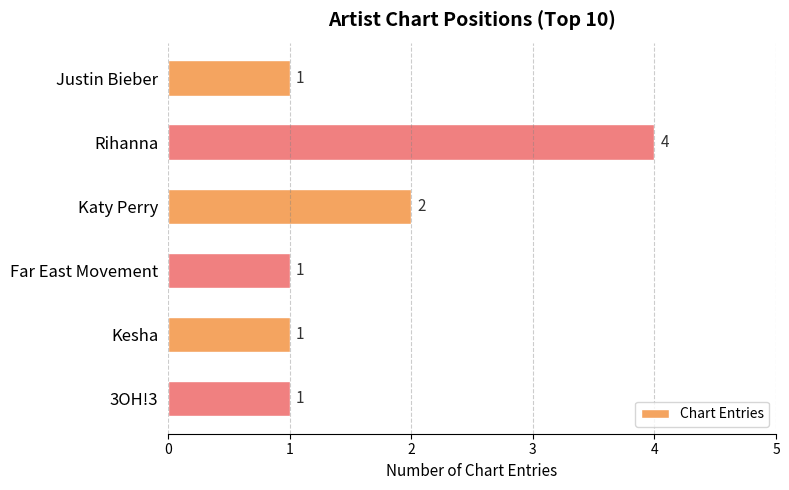

Approximately how many times larger is the value at 3OH!3 compared to Justin Bieber?

1.0